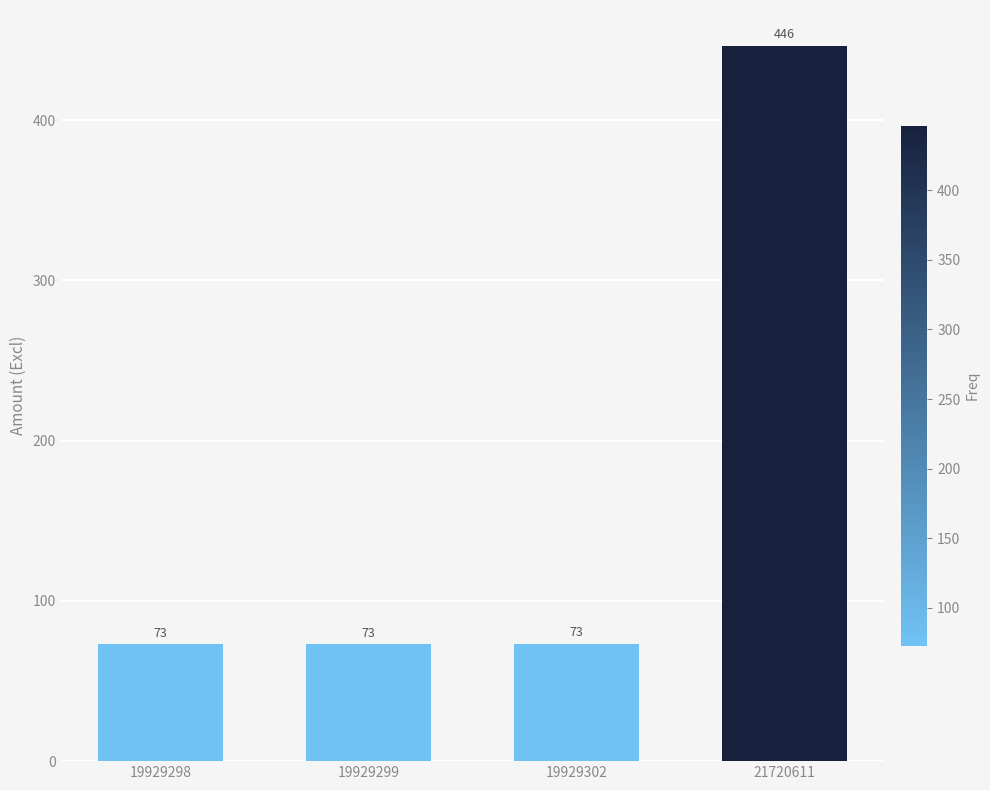

Read the value at 19929302.

73.2